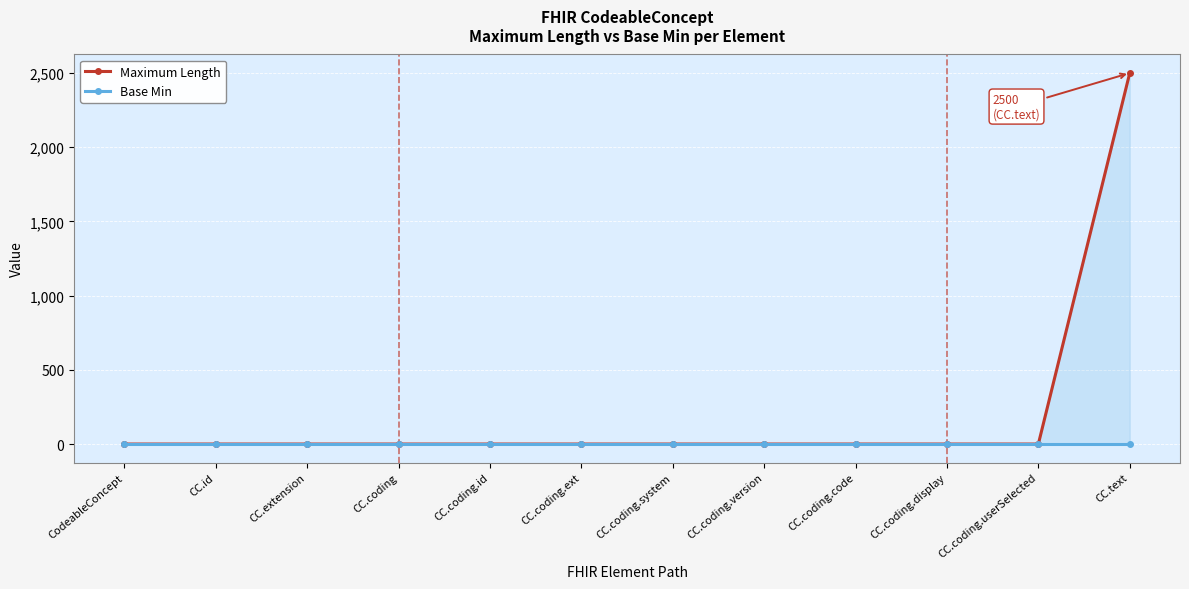

Reading left to right, transcribe all the data shown in this chart.

Maximum Length: CodeableConcept=0	CC.id=0	CC.extension=0	CC.coding=0	CC.coding.id=0	CC.coding.ext=0	CC.coding.system=0	CC.coding.version=0	CC.coding.code=0	CC.coding.display=0	CC.coding.userSelected=0	CC.text=2500
Base Min: CodeableConcept=0	CC.id=0	CC.extension=0	CC.coding=0	CC.coding.id=0	CC.coding.ext=0	CC.coding.system=0	CC.coding.version=0	CC.coding.code=0	CC.coding.display=0	CC.coding.userSelected=0	CC.text=0